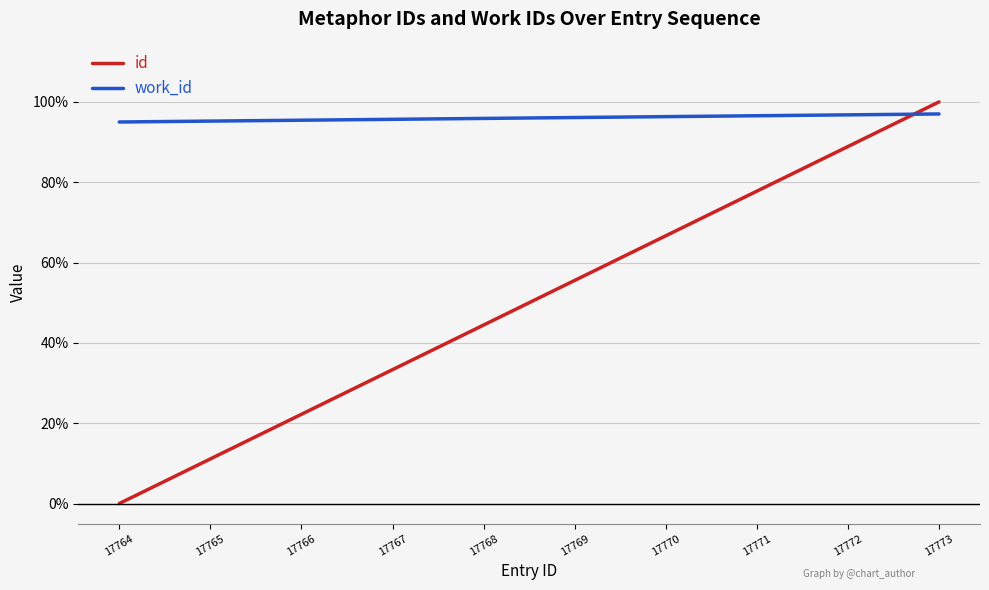

Which series has the largest total across all categories?

work_id